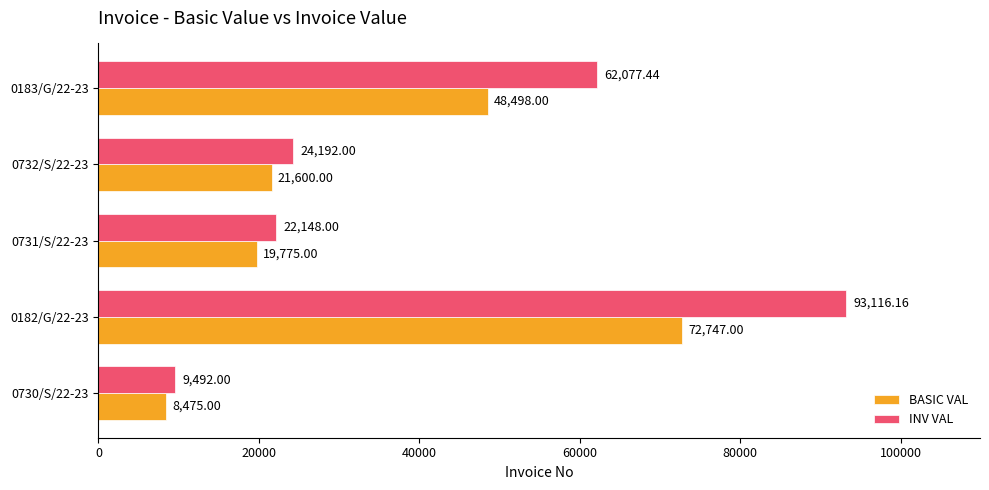

Rank the categories by INV VAL value from lowest to highest.

0730/S/22-23, 0731/S/22-23, 0732/S/22-23, 0183/G/22-23, 0182/G/22-23